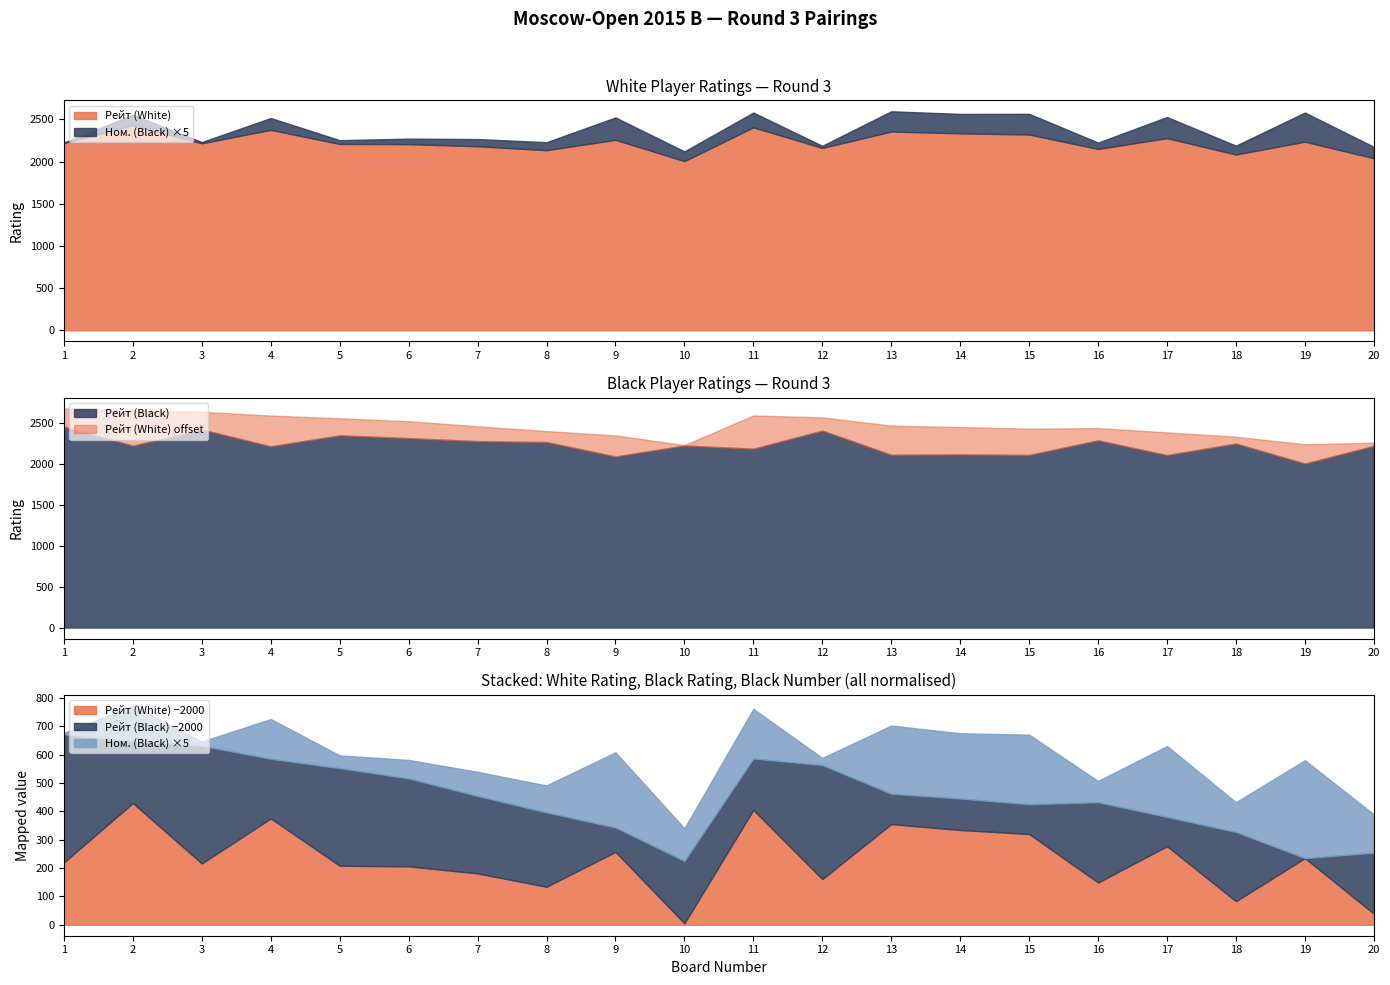

Which series has the widest spread of values?

Рейт (Black)